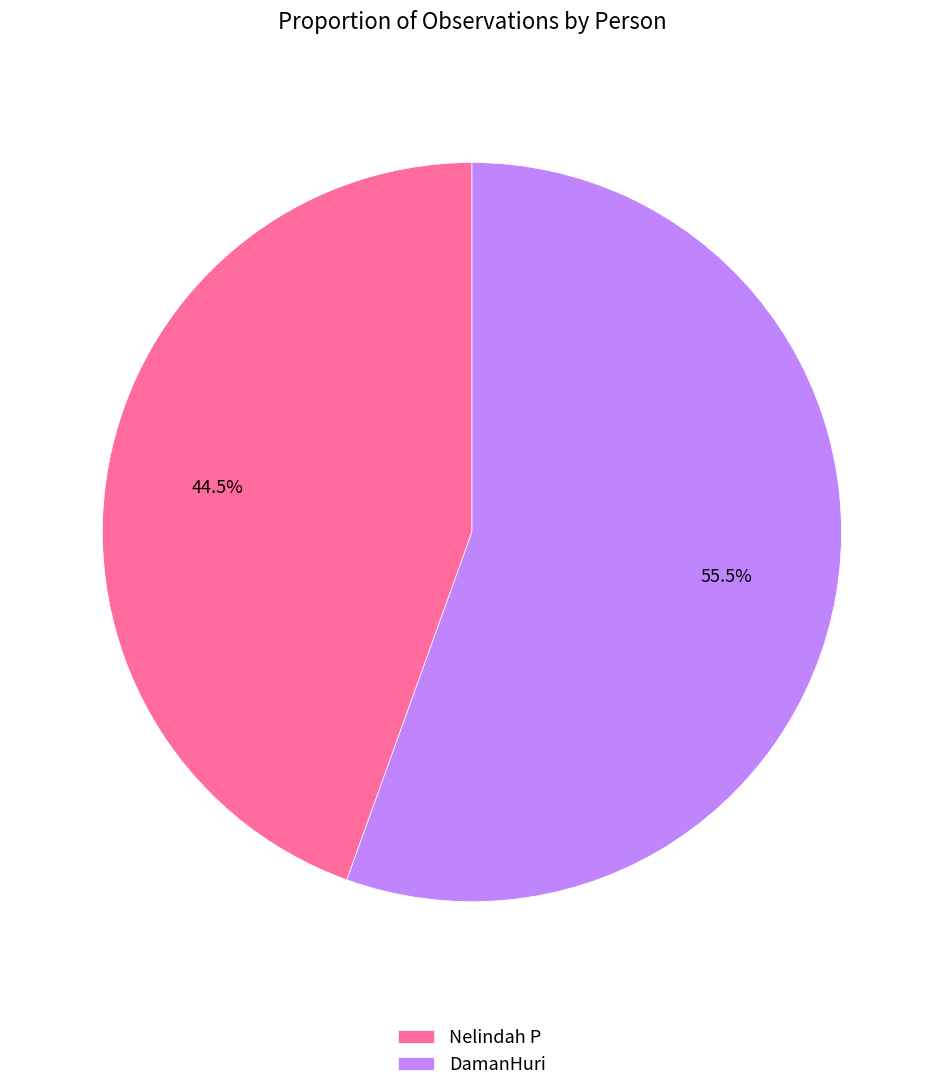

Which has a higher value, Nelindah P or DamanHuri?

DamanHuri